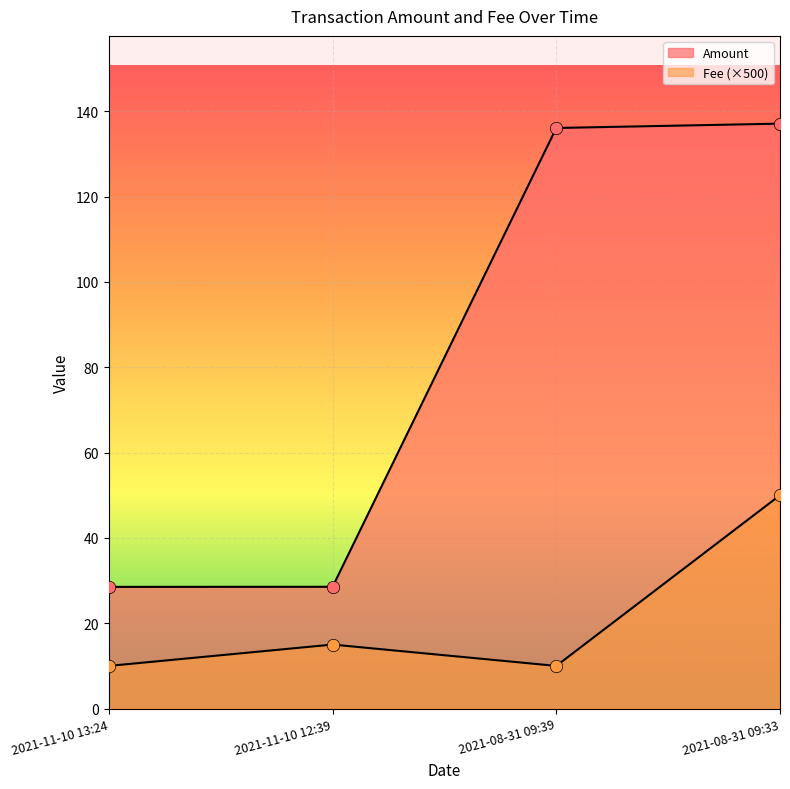

Which series reaches the maximum Y coordinate?

Amount